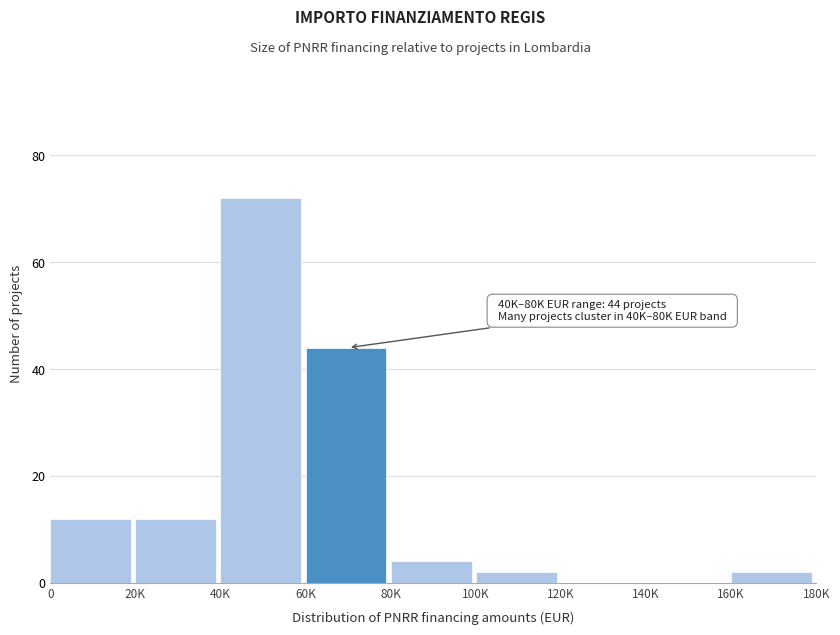

Reading right to left, transcribe all the data shown in this chart.

160K=2	140K=0	120K=0	100K=2	80K=4	60K=44	40K=72	20K=12	0=12